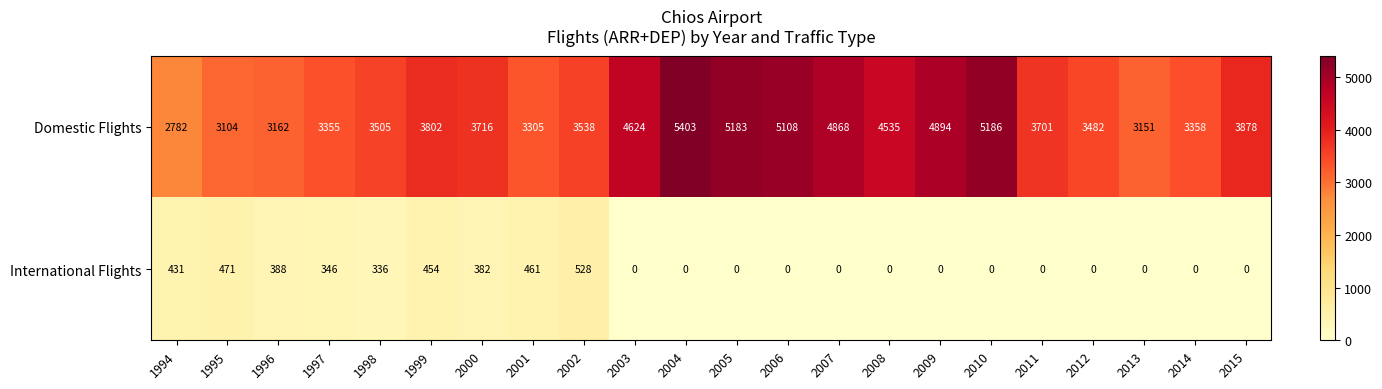

Between 2000 and 2002, which series saw the biggest shift?

Domestic Flights